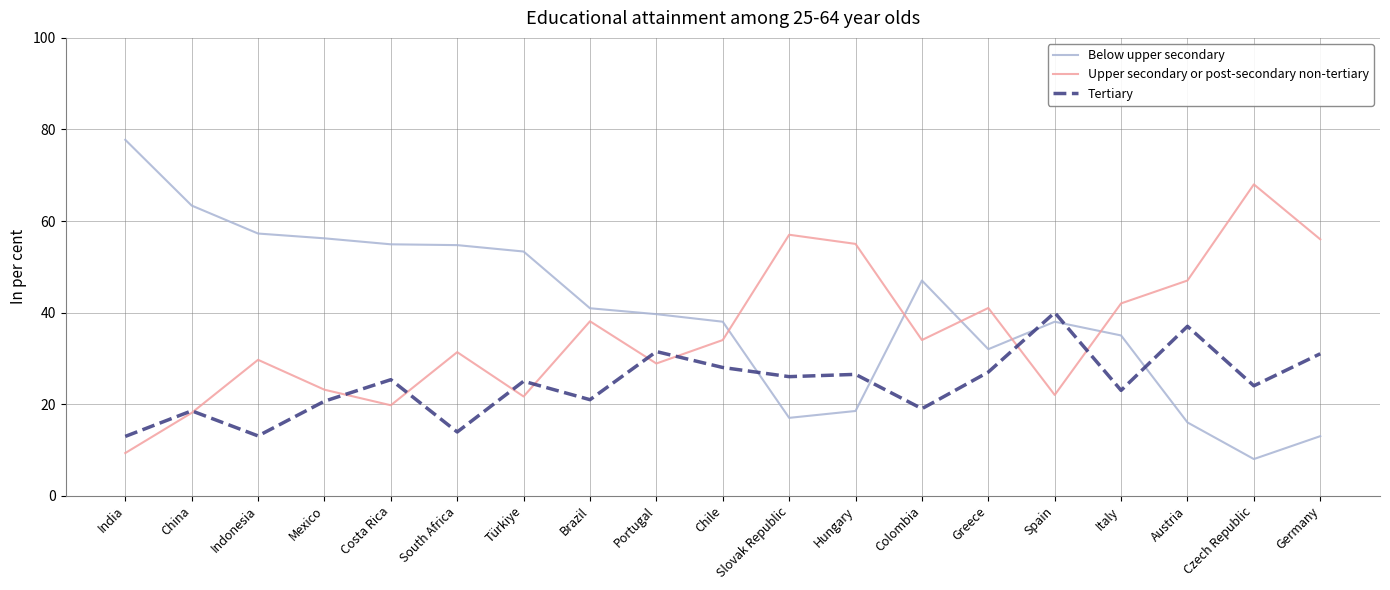

Rank the series by their maximum value, from highest to lowest.

Below upper secondary, Upper secondary or post-secondary non-tertiary, Tertiary